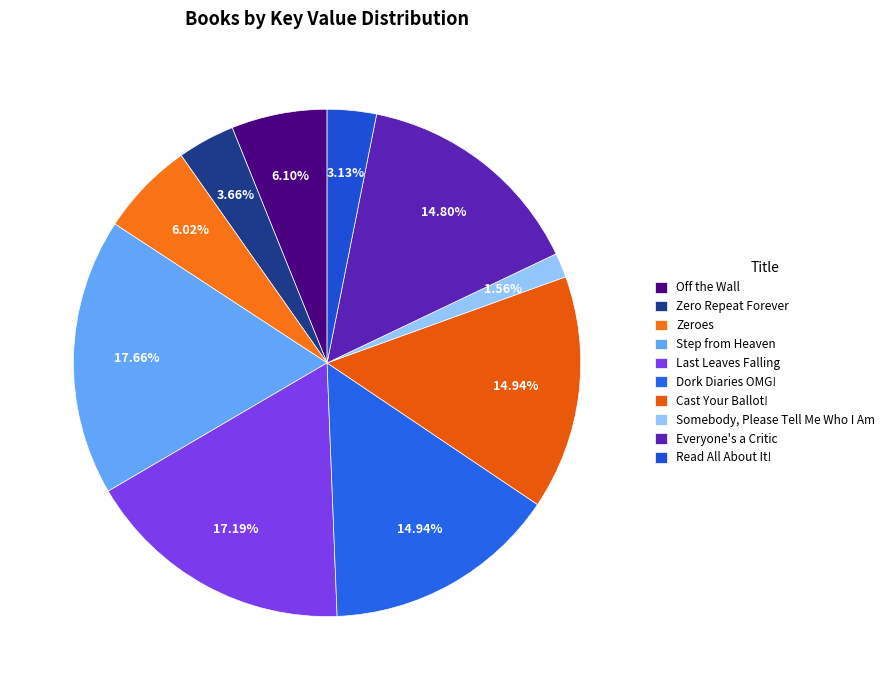

True or false: Step from Heaven accounts for 18% of the total.

True